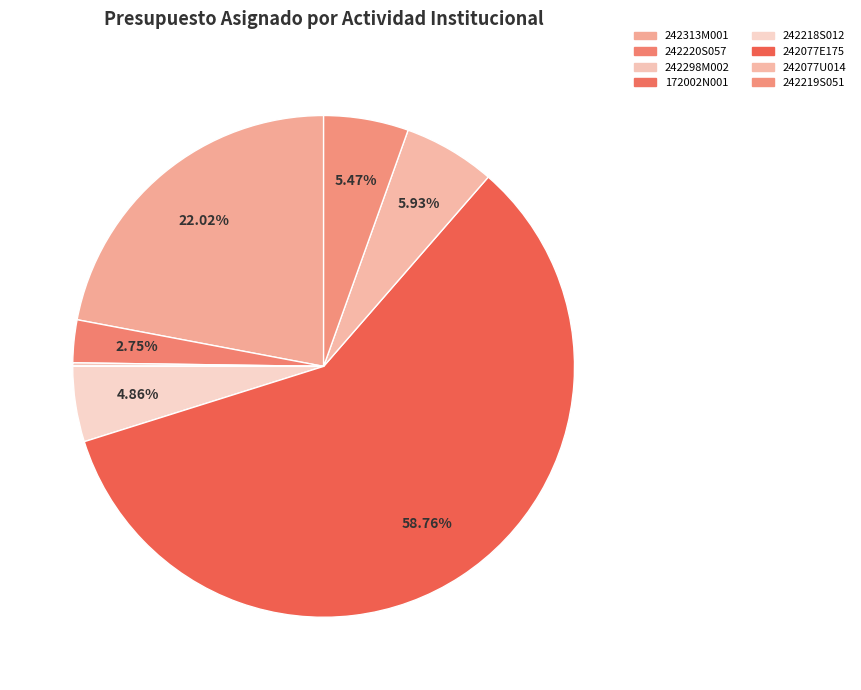

What is the change in value from 242298M002 to 242077E175?

+761032771